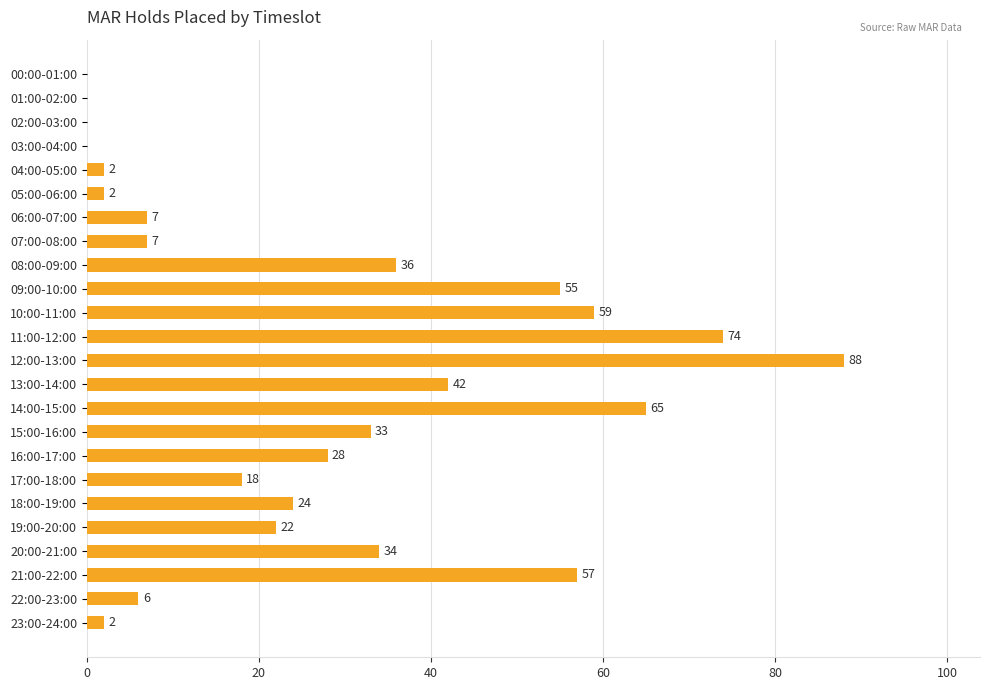

How many positive values are there?

20